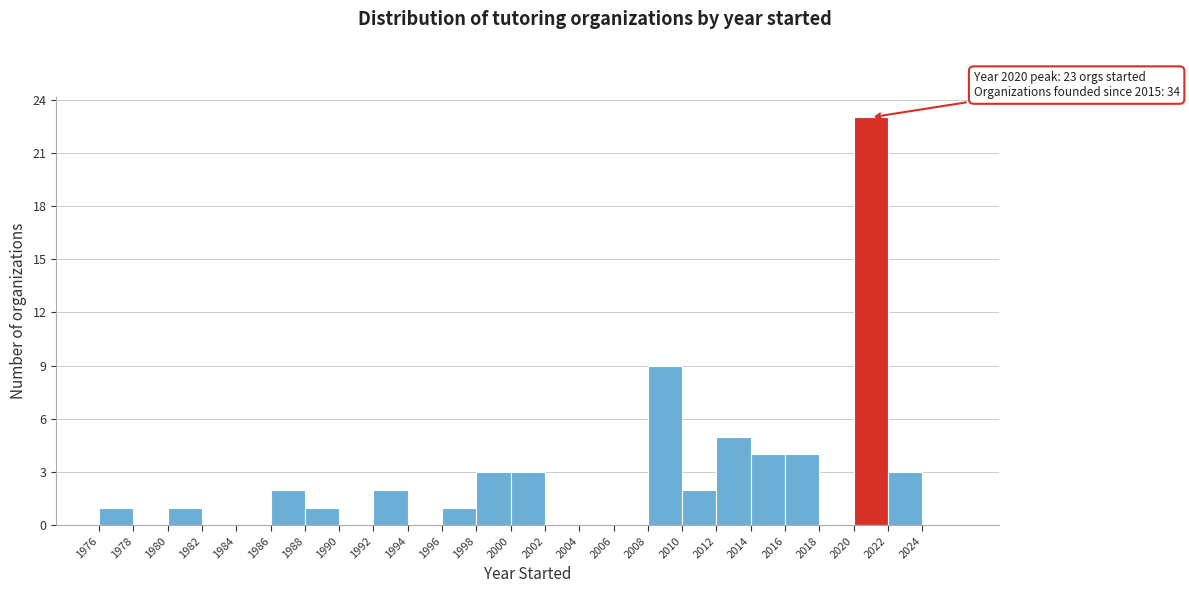

Over which range of the x-axis is the bar tallest?

2020 to 2022